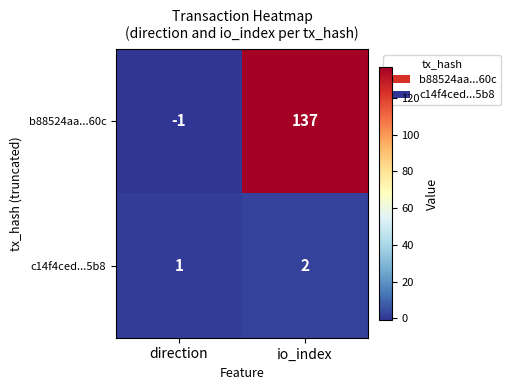

Is it true that b88524aa...60c equals 0 at direction?

False